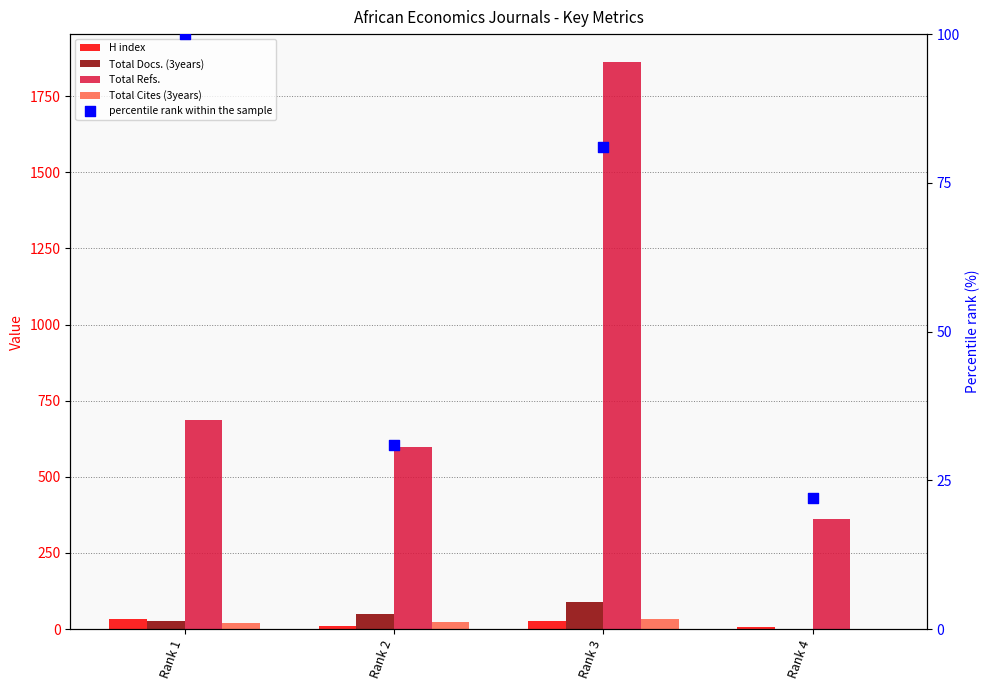

Which series has the largest total across all categories?

Total Refs.